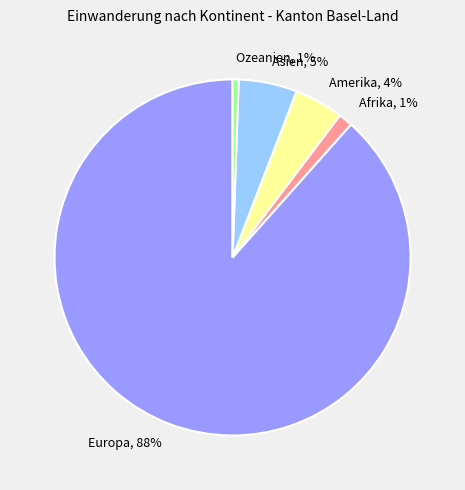

Do Asien and Europa together represent more than half of the pie?

Yes